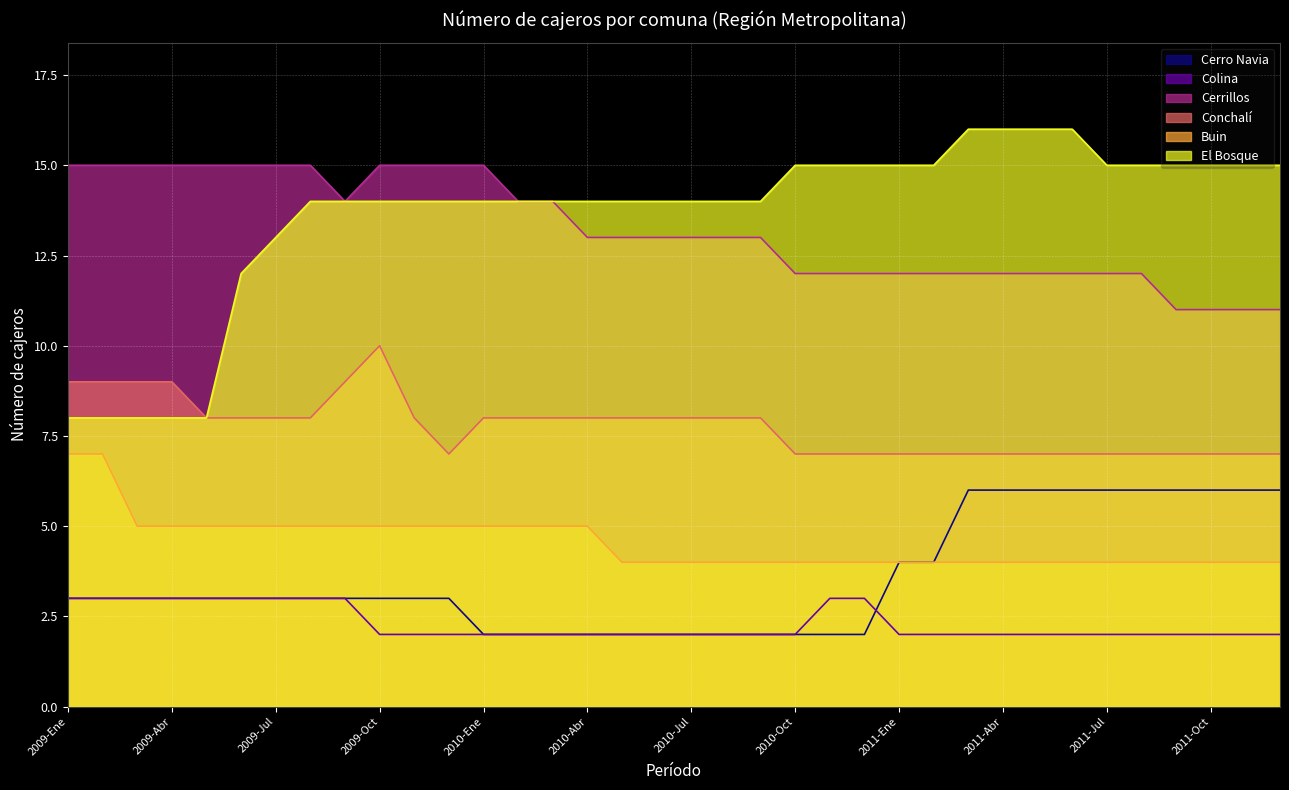

What are all the series names shown in the legend?

Cerro Navia, Colina, Cerrillos, Conchalí, Buin, El Bosque